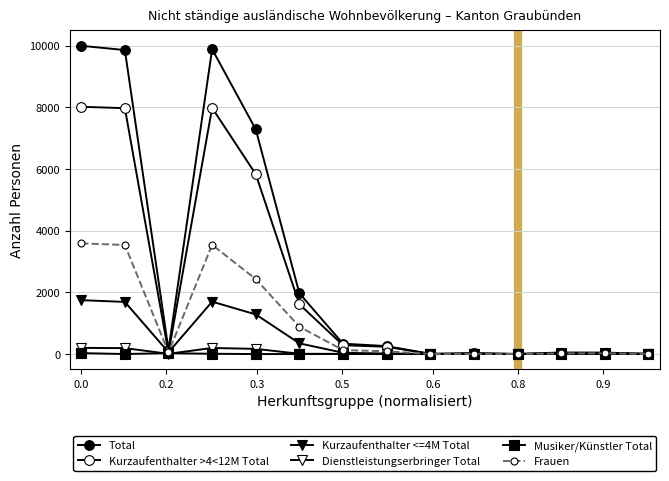

What is the average value of the Frauen series?

1022